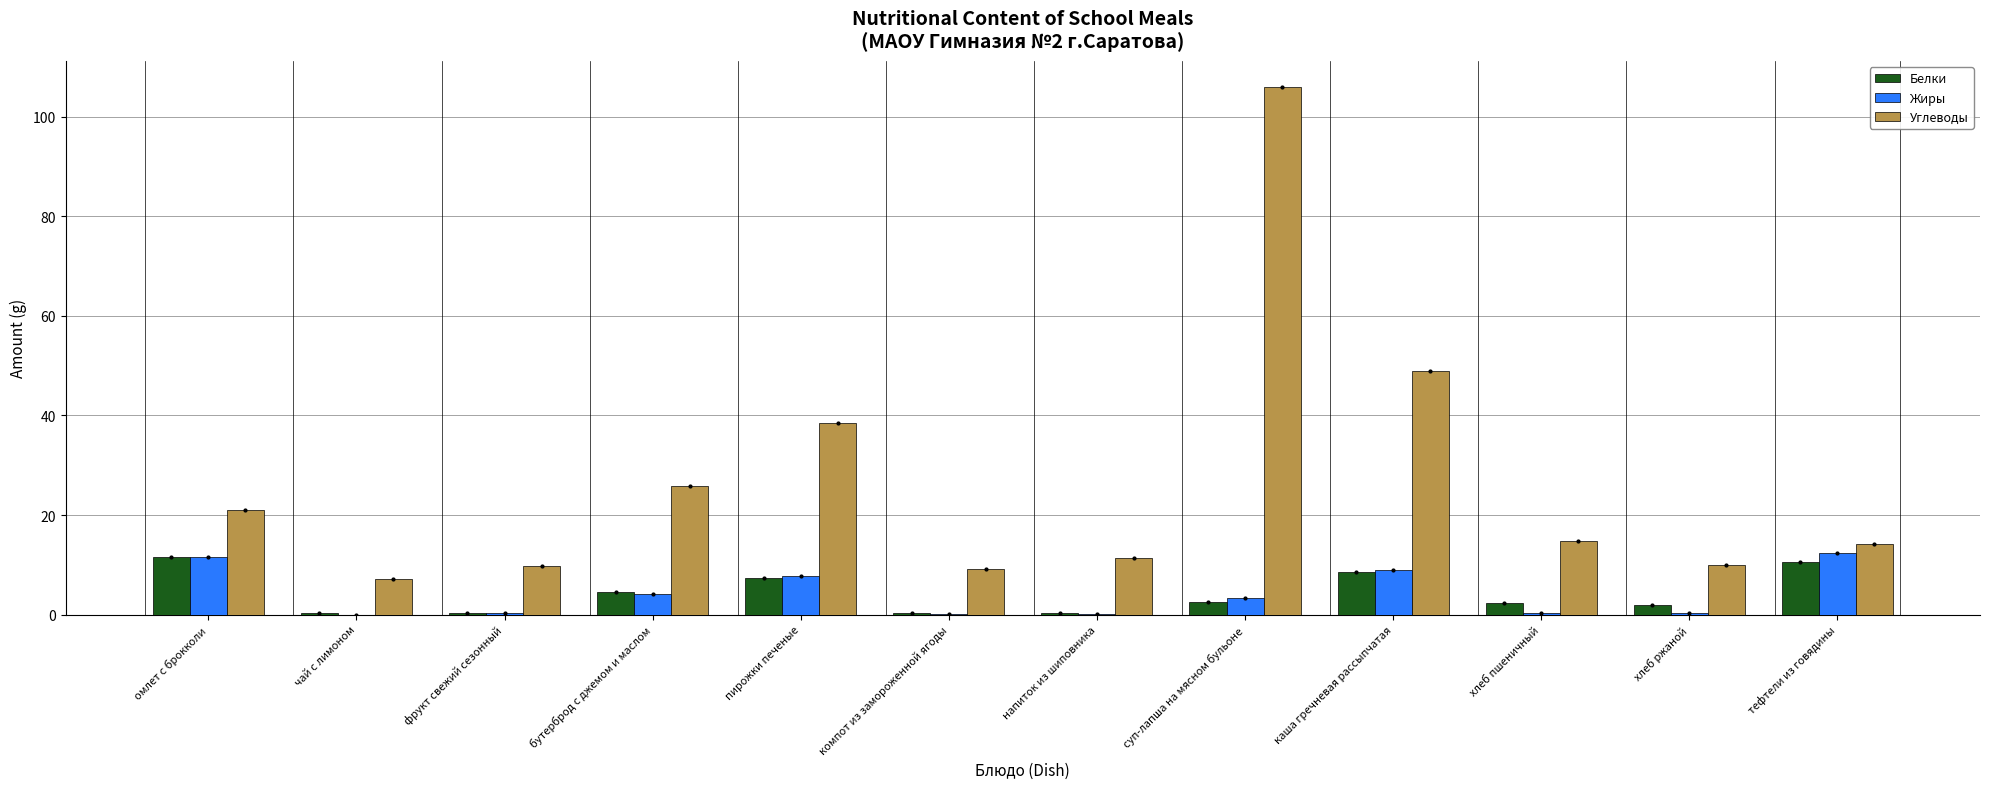

What is the maximum value shown in the chart?

105.9